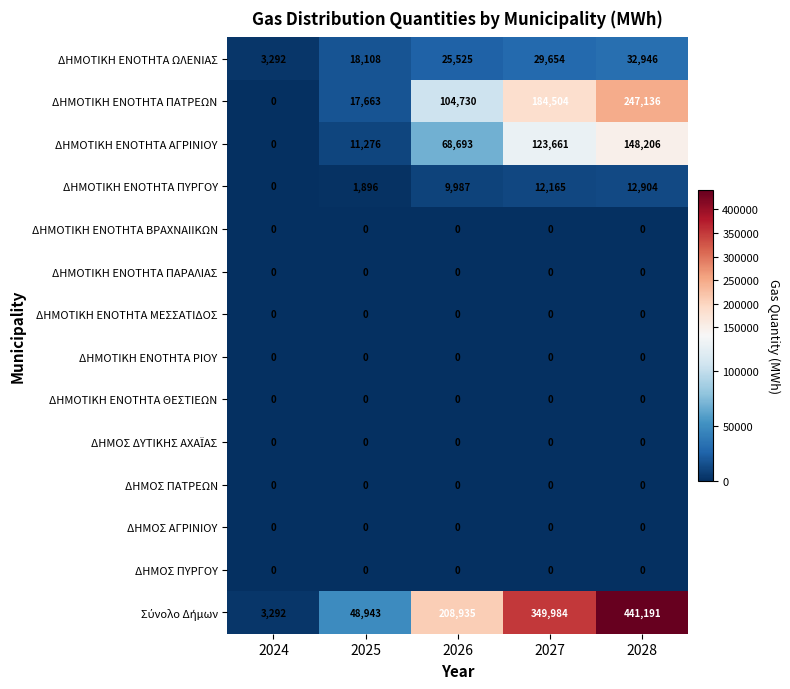

What is the difference between the highest and lowest values at 2028?

441191